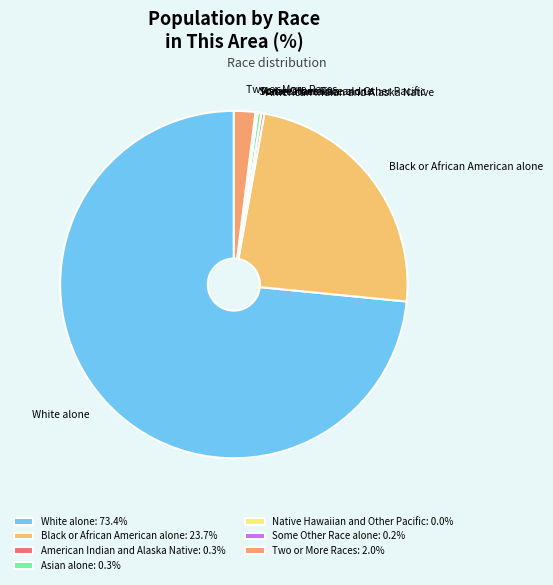

Is there a majority slice in this chart?

Yes